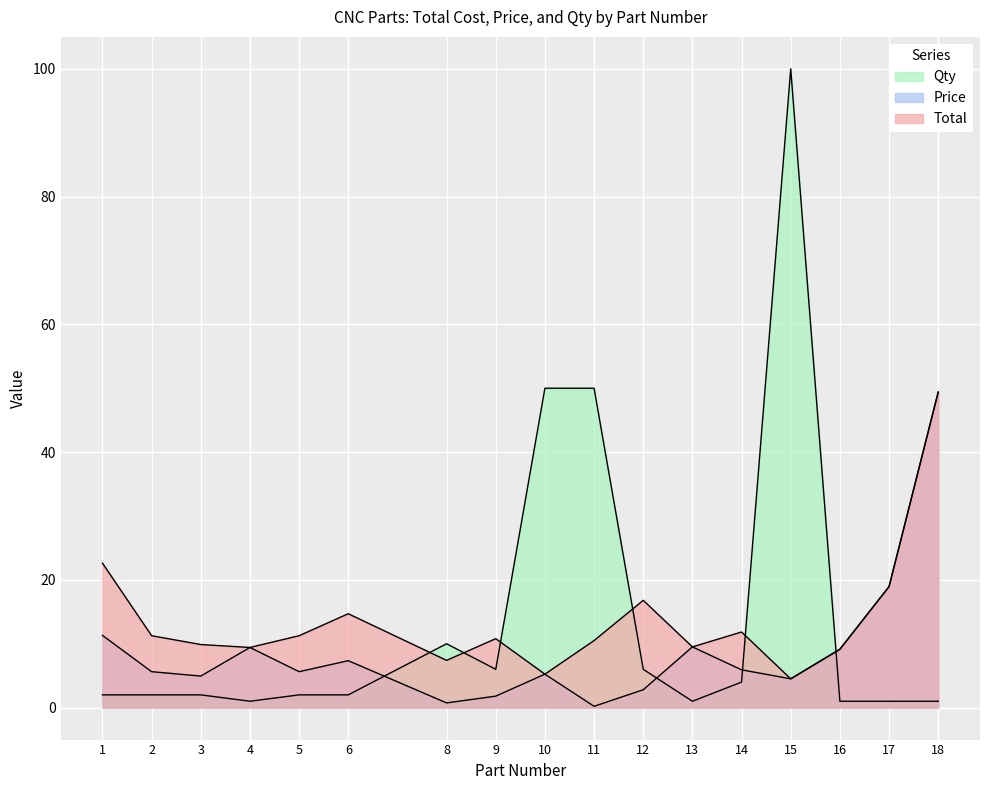

What is the spread (max minus min) of values at 14?

7.8